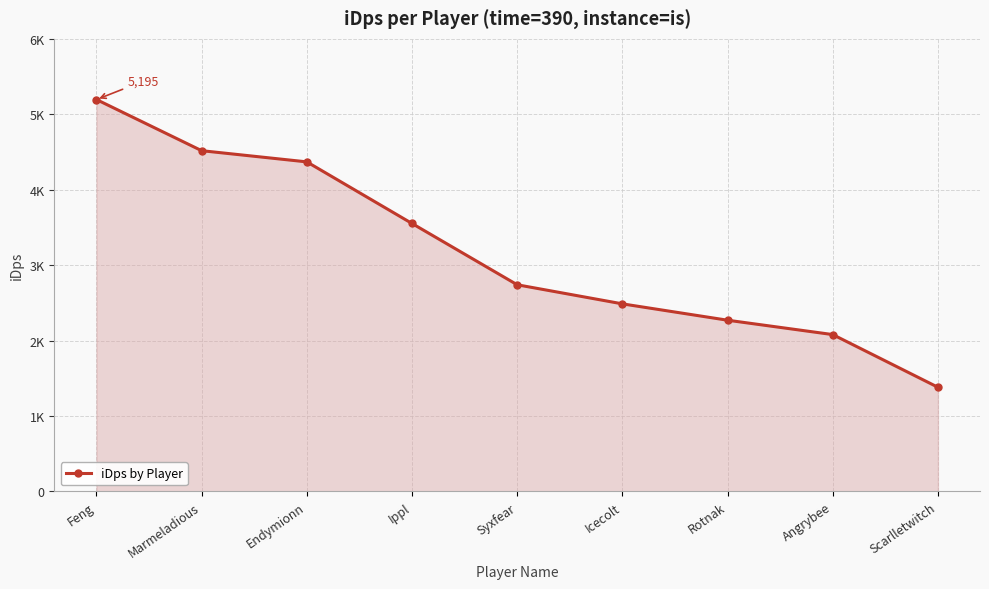

What is the smallest value displayed?

1381.5